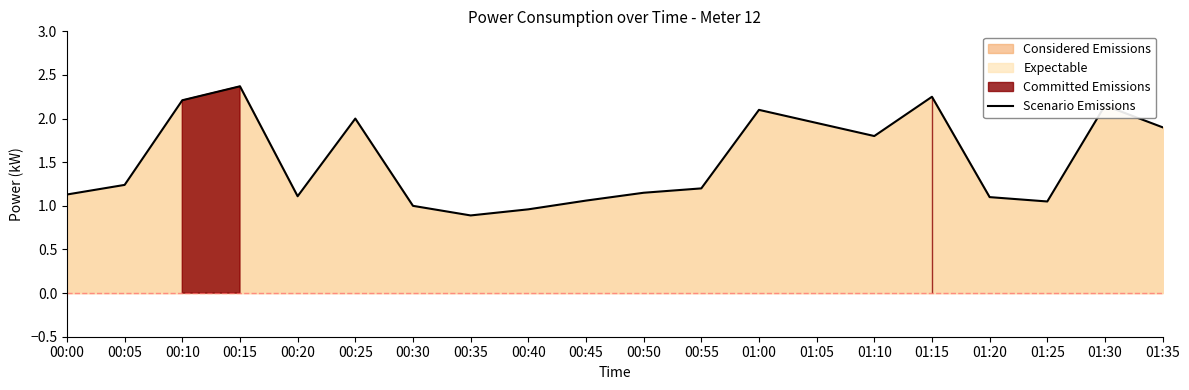

What is the highest value of the Scenario Emissions series?

2.4